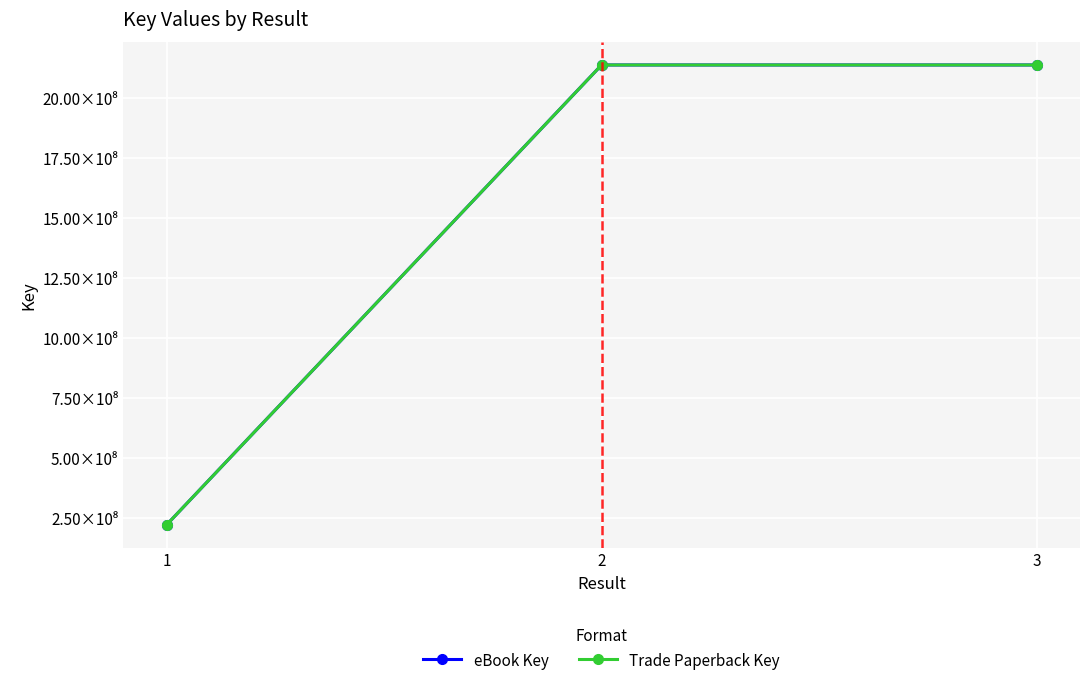

Does the chart have visible grid lines?

Yes